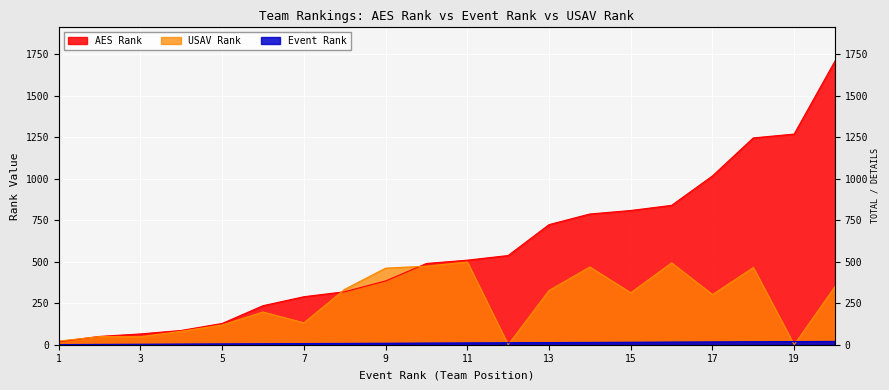

What is the sum of all AES Rank values?

11503